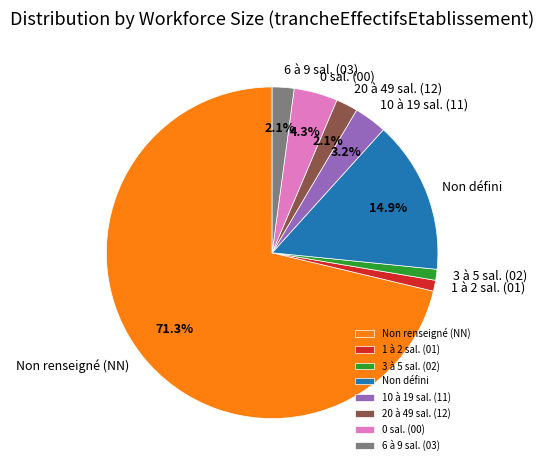

Does any single category account for the majority?

Yes